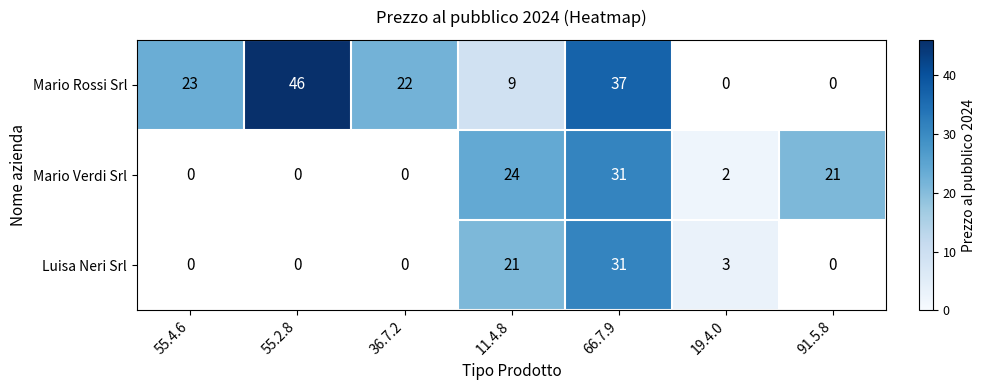

True or false: Luisa Neri Srl has a value of 9 at 66.7.9.

False